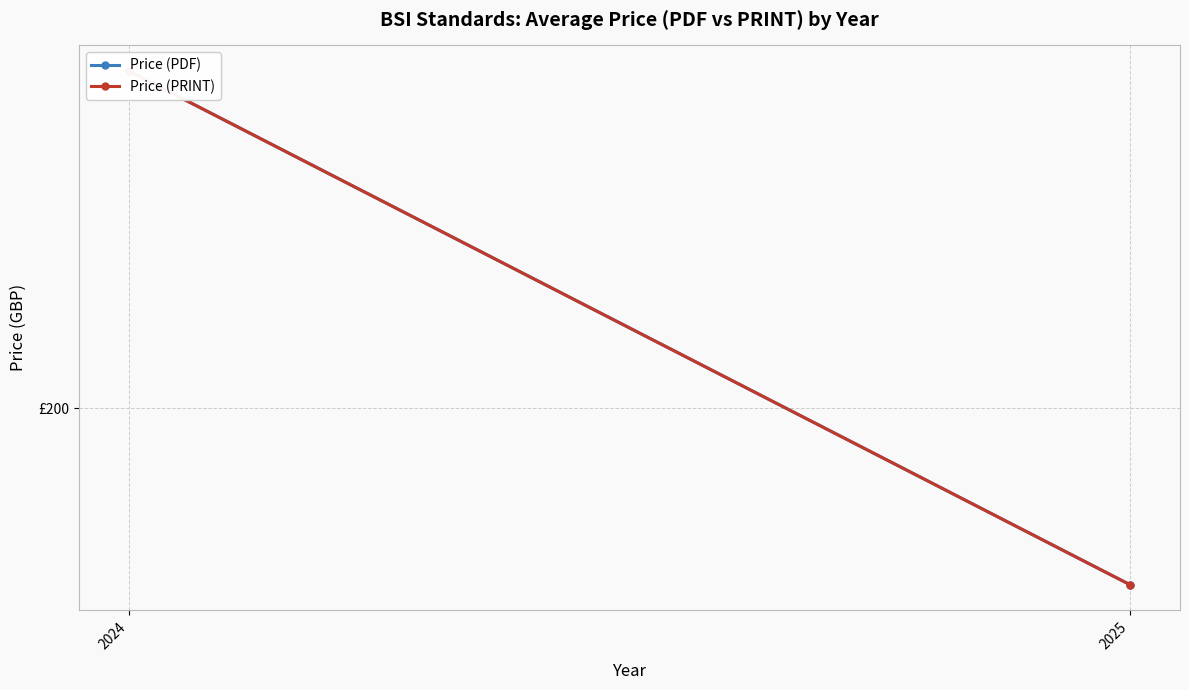

Which series has the widest spread of values?

Price (PDF)